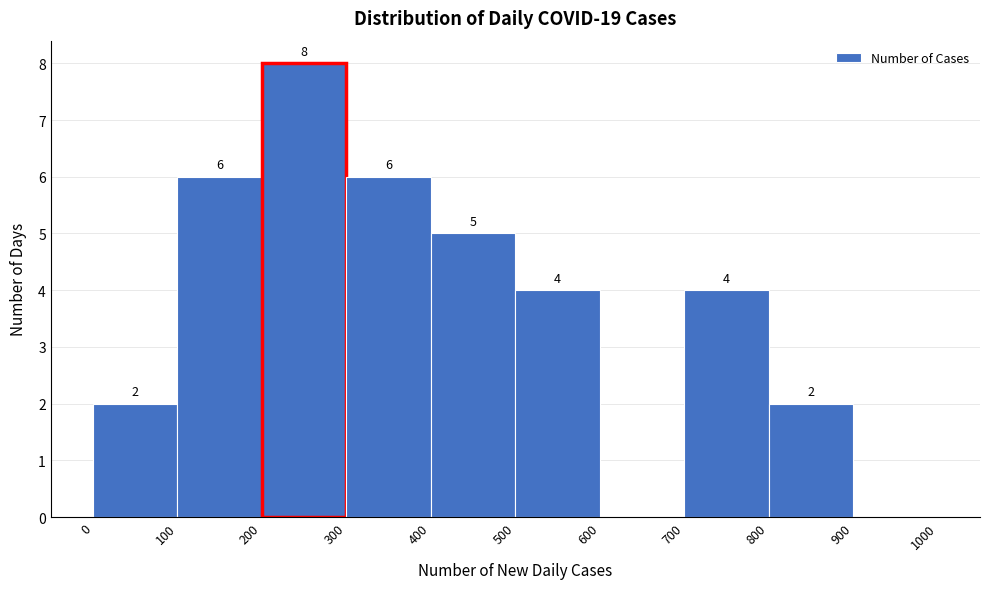

Which range on the x-axis has the tallest bar?

200 to 300